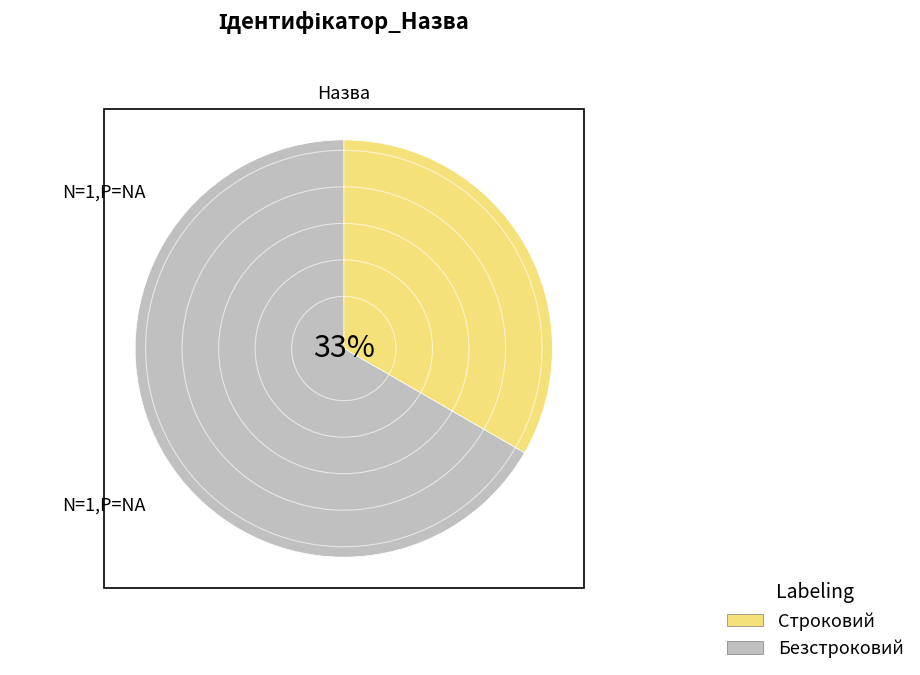

Rank the categories by value from highest to lowest.

Безстроковий, Строковий